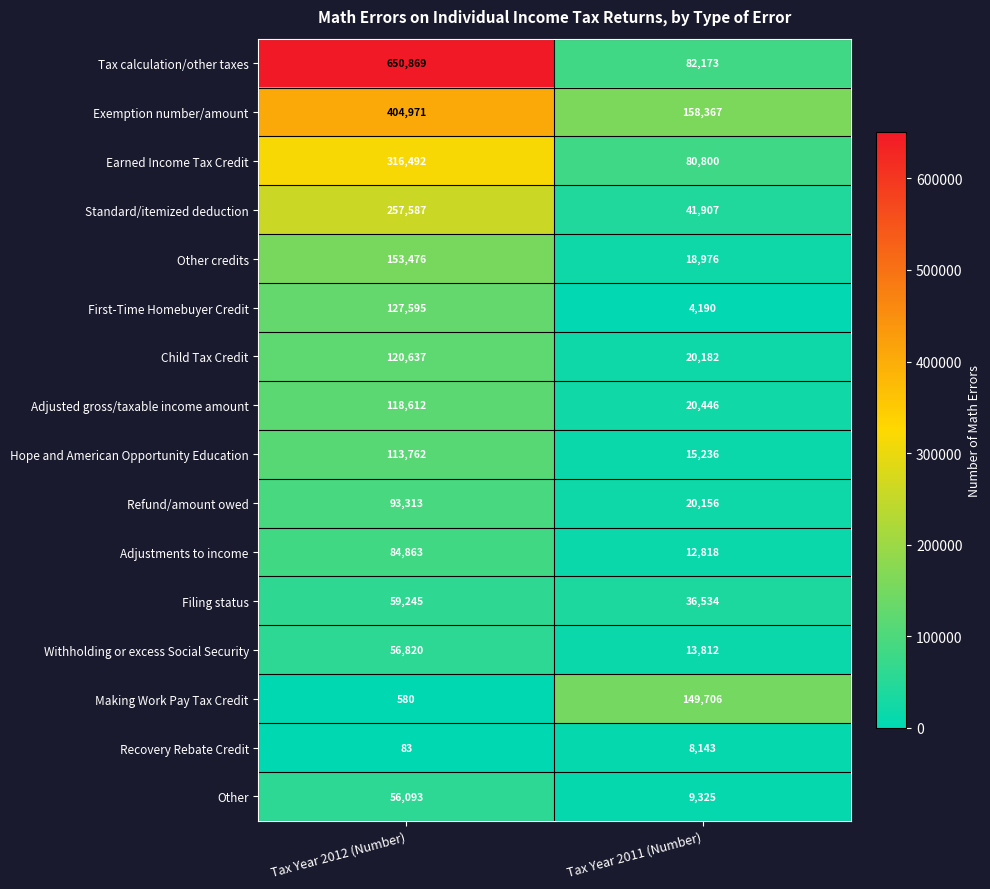

What is the difference between the highest and lowest values at Tax Year 2012 (Number)?

650786